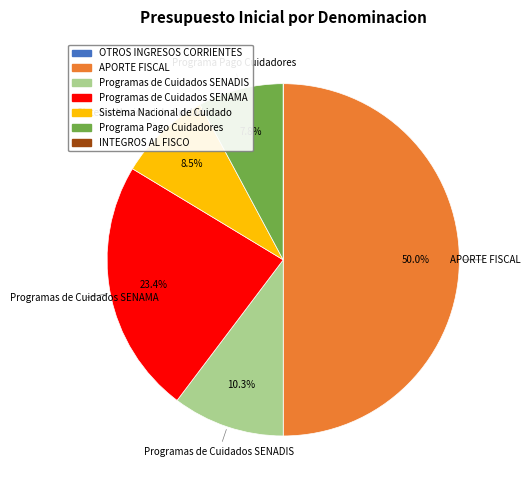

Approximately how many times larger is the value at Programas de Cuidados SENADIS compared to Programas de Cuidados SENAMA?

0.4